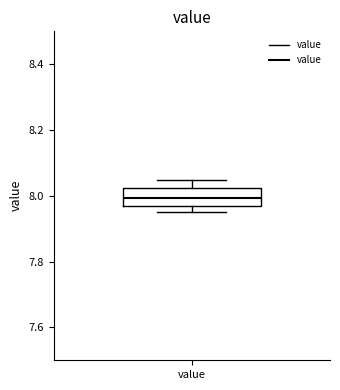

Where is the upper edge of the box for value on the y-axis? The values are not printed on the chart, so give them approximately, as read against the axis.

8.02